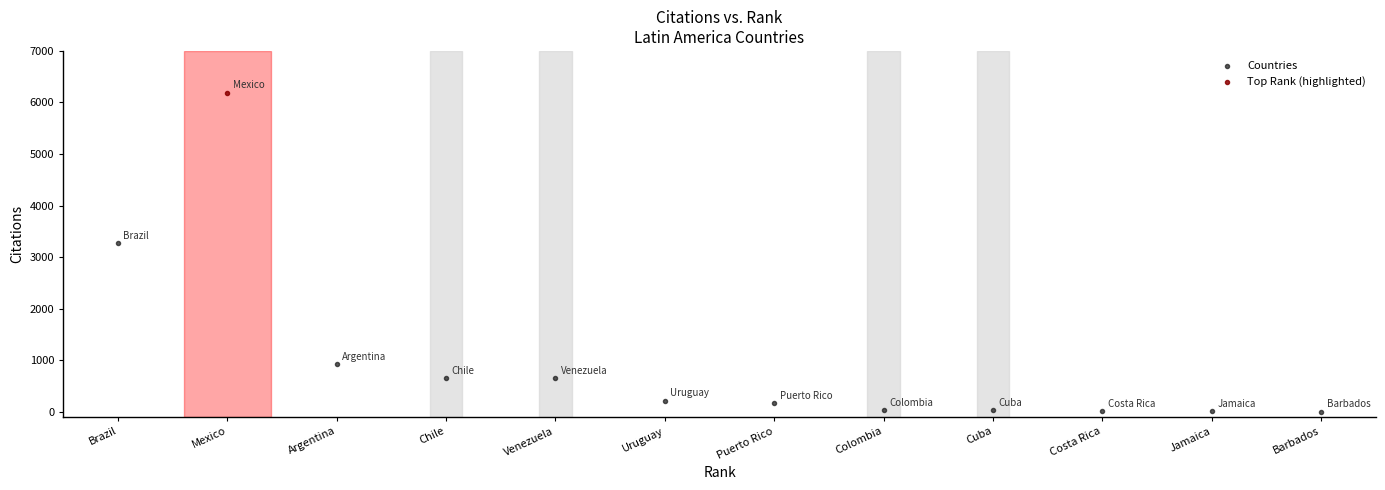

What are all the series names shown in the legend?

Countries, Top Rank (highlighted)